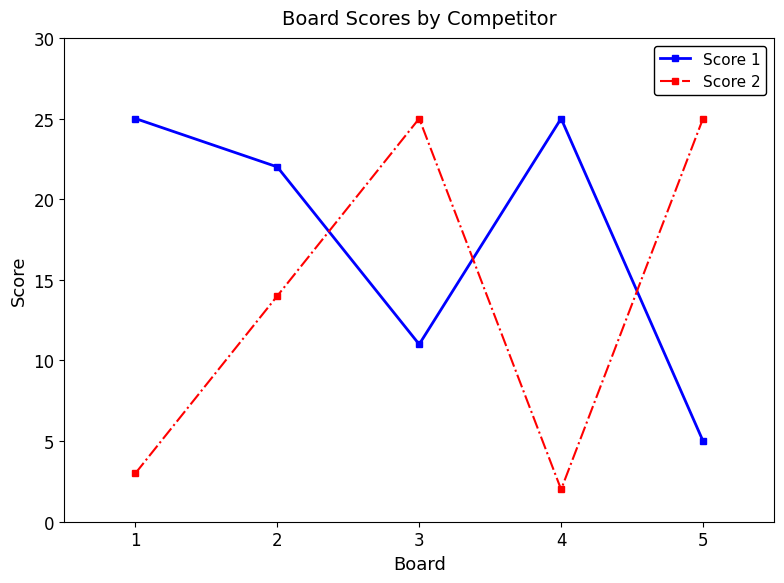

What is the value of the Score 1 point at the 1st from the left?

25